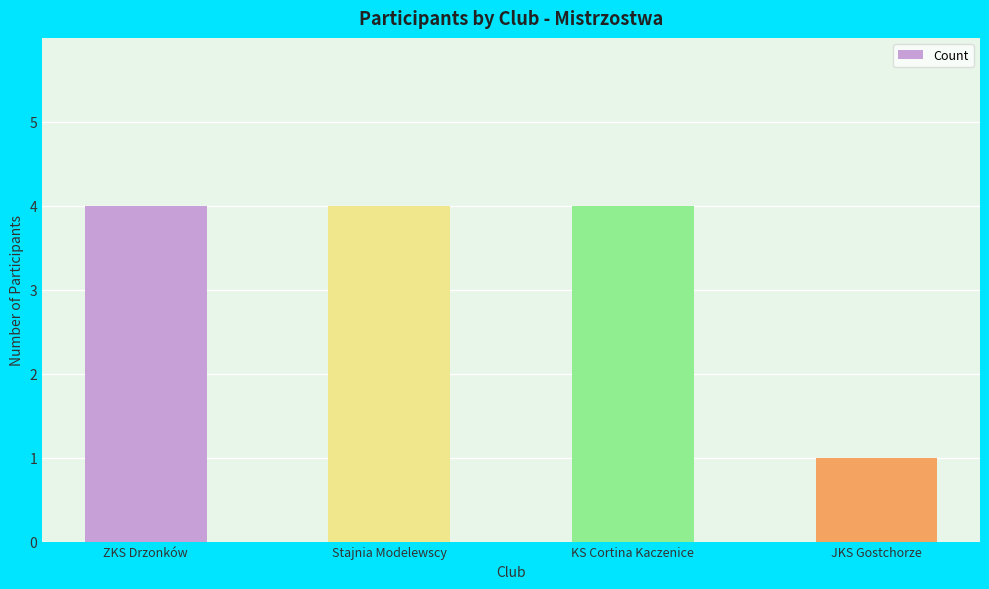

The value at ZKS Drzonków is 4. True or false?

True